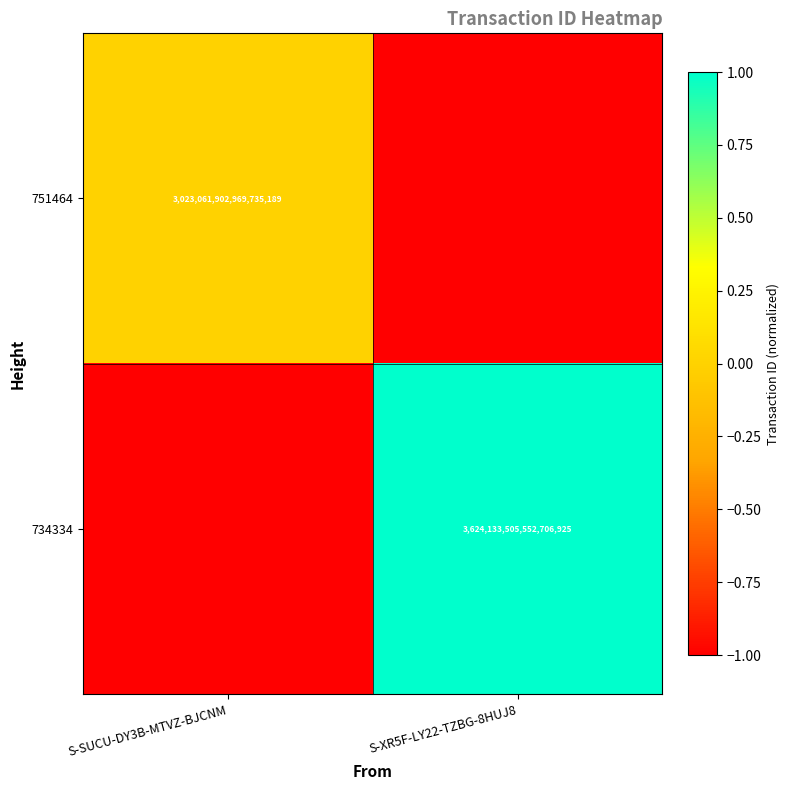

Which has a higher value, S-XR5F-LY22-TZBG-8HUJ8 or S-SUCU-DY3B-MTVZ-BJCNM?

S-SUCU-DY3B-MTVZ-BJCNM